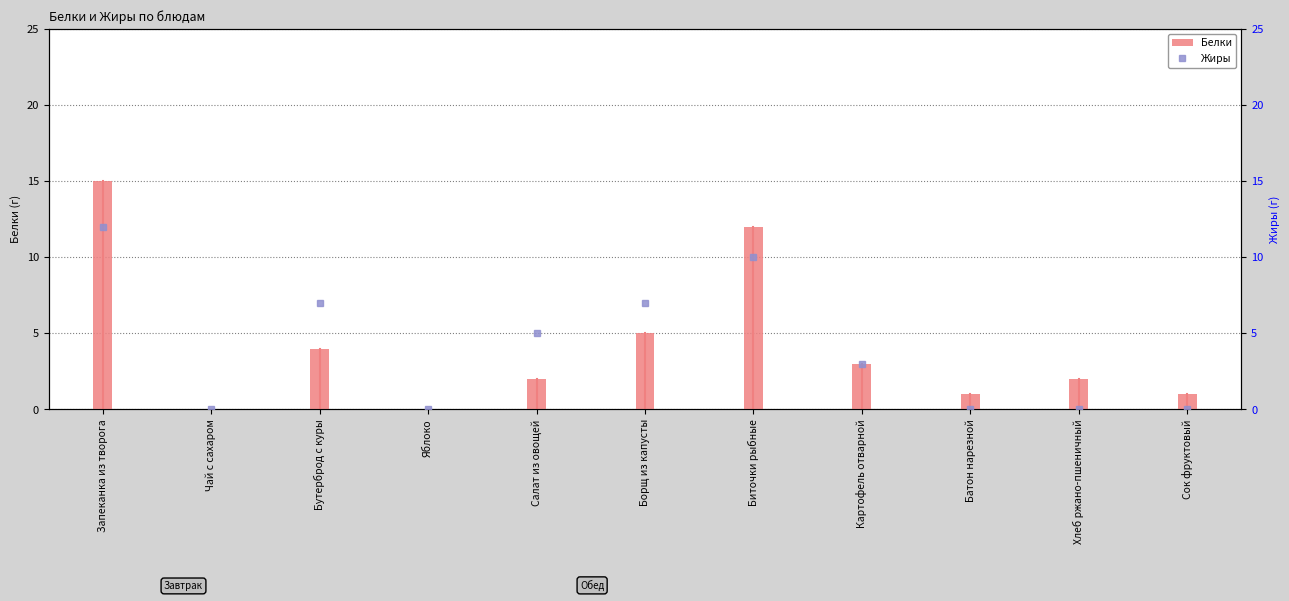

Reading left to right, extract all data points from this chart.

Белки: Запеканка из творога=15	Чай с сахаром=0	Бутерброд с куры=4	Яблоко=0	Салат из овощей=2	Борщ из капусты=5	Биточки рыбные=12	Картофель отварной=3	Батон нарезной=1	Хлеб ржано-пшеничный=2	Сок фруктовый=1
Жиры: Запеканка из творога=12	Чай с сахаром=0	Бутерброд с куры=7	Яблоко=0	Салат из овощей=5	Борщ из капусты=7	Биточки рыбные=10	Картофель отварной=3	Батон нарезной=0	Хлеб ржано-пшеничный=0	Сок фруктовый=0